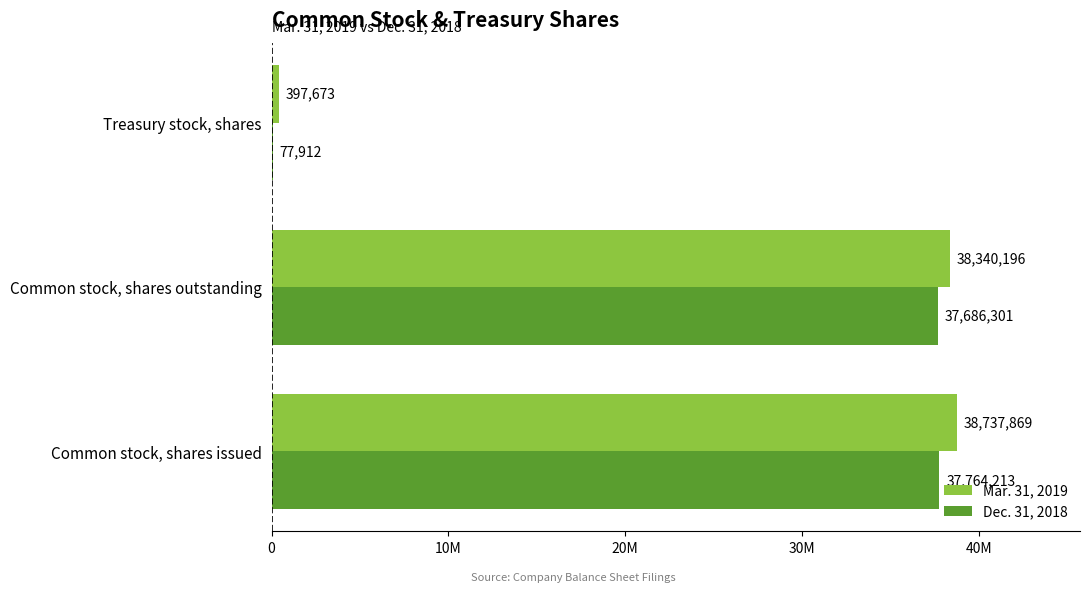

What are all the series names shown in the legend?

Mar. 31, 2019, Dec. 31, 2018